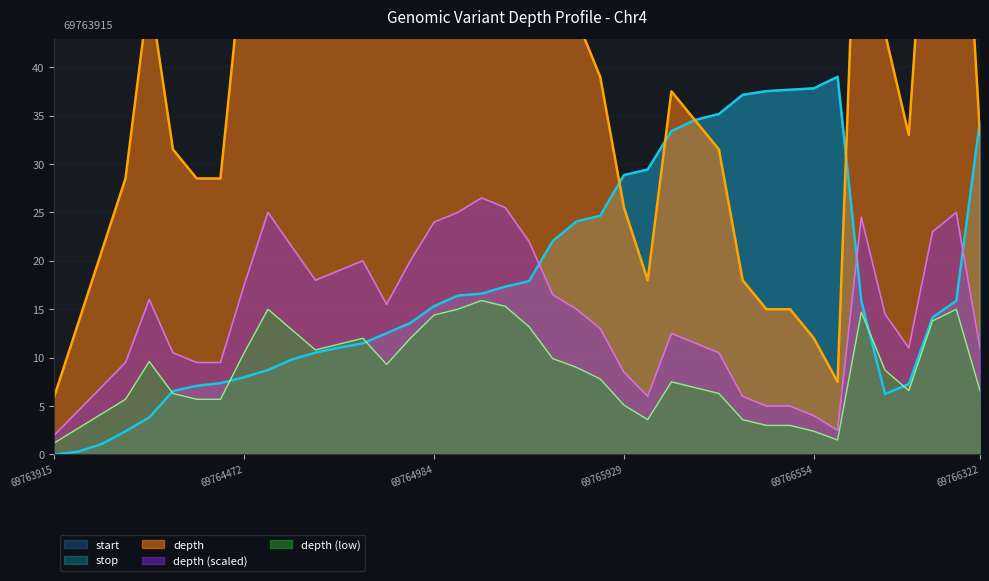

List the labels in order of start_norm value, smallest first.

69763915, 69763935, 69763991, 69764082, 69764182, 69764351, 69764372, 69764410, 69764423, 69764429, 69764472, 69764524, 69764599, 69764649, 69764685, 69764716, 69764789, 69764863, 69764903, 69764984, 69765022, 69765022, 69765060, 69765074, 69765125, 69765164, 69765453, 69765595, 69765636, 69765929, 69765969, 69766246, 69766322, 69766326, 69766369, 69766507, 69766534, 69766544, 69766554, 69766637